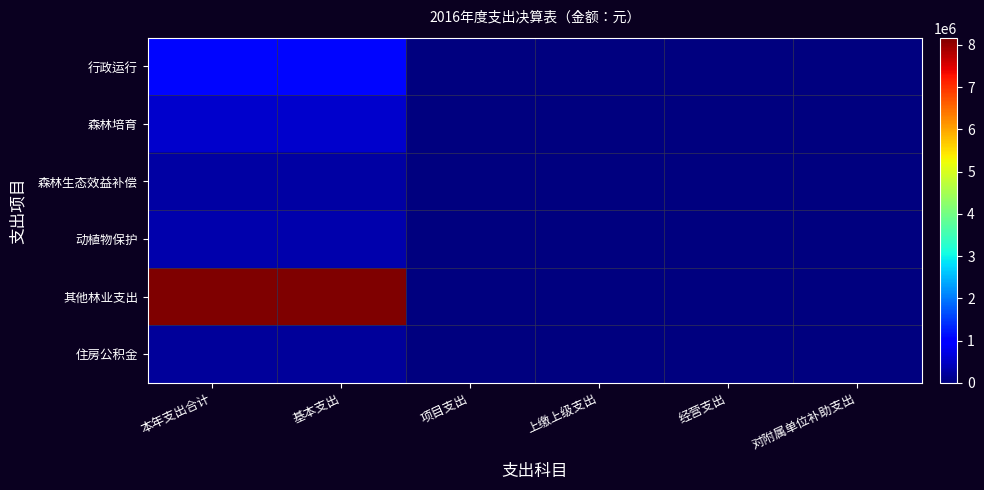

Count the number of categories in the chart.

6